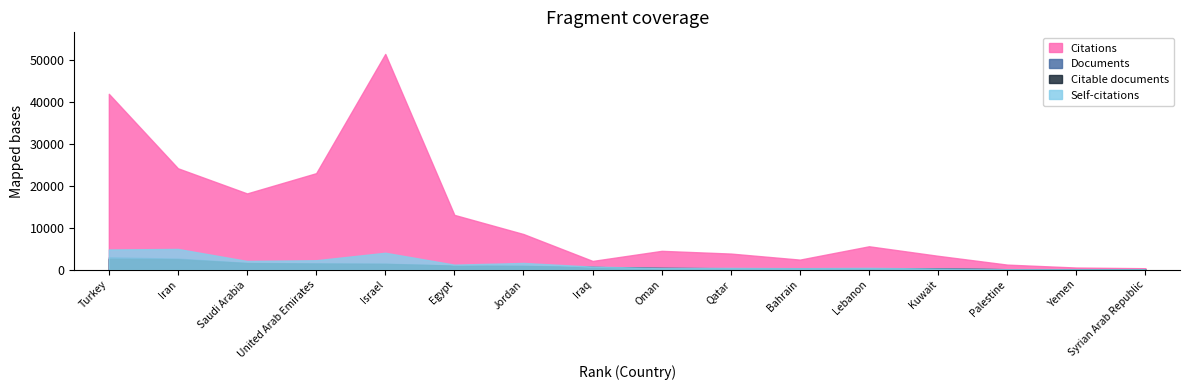

What is the label of the 4th point from the right?

Kuwait